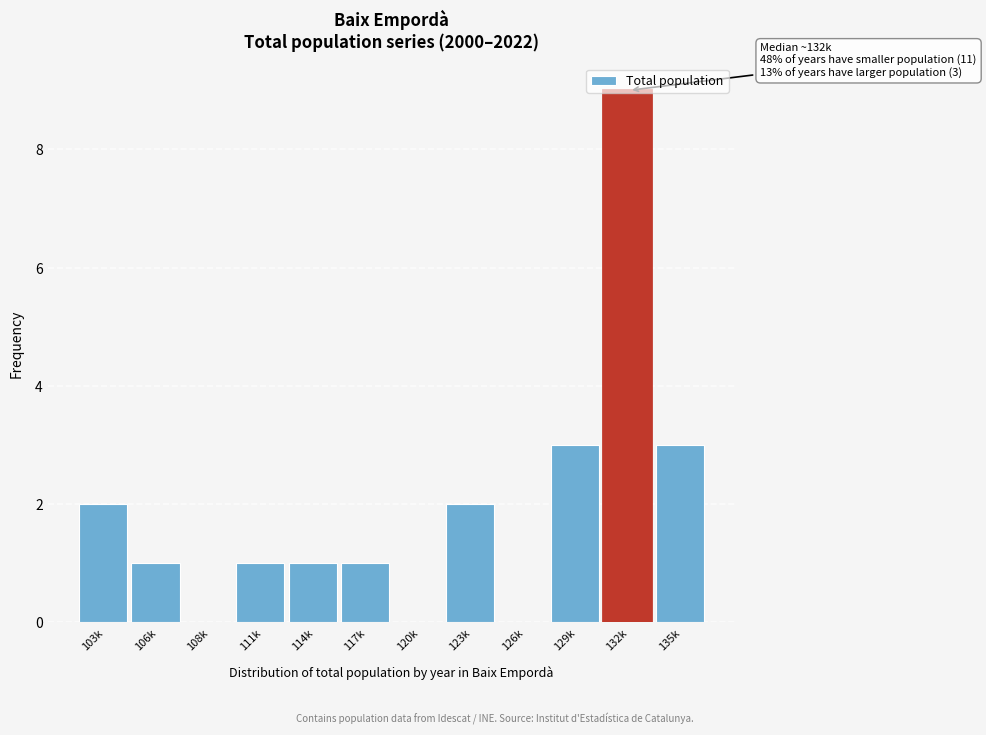

What is the sum of all values?

23